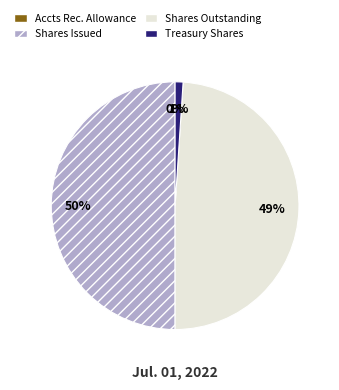

To the nearest percent, what is the difference between the largest and smallest slice percentages?

50%